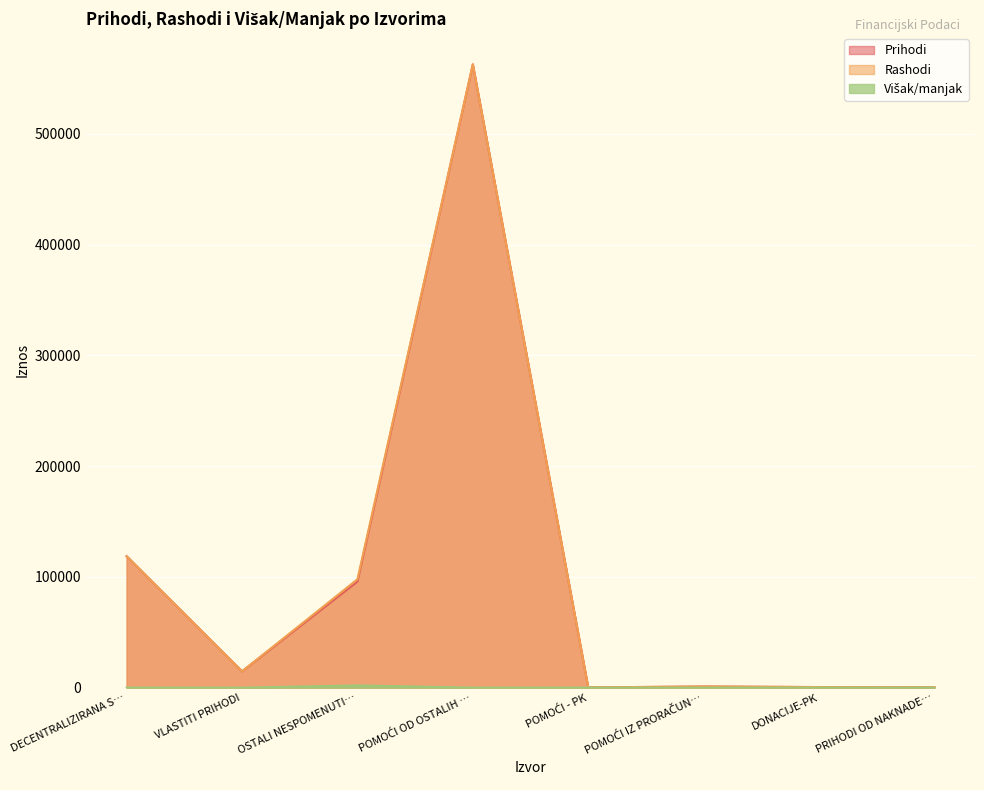

How many lines are shown in the chart?

3